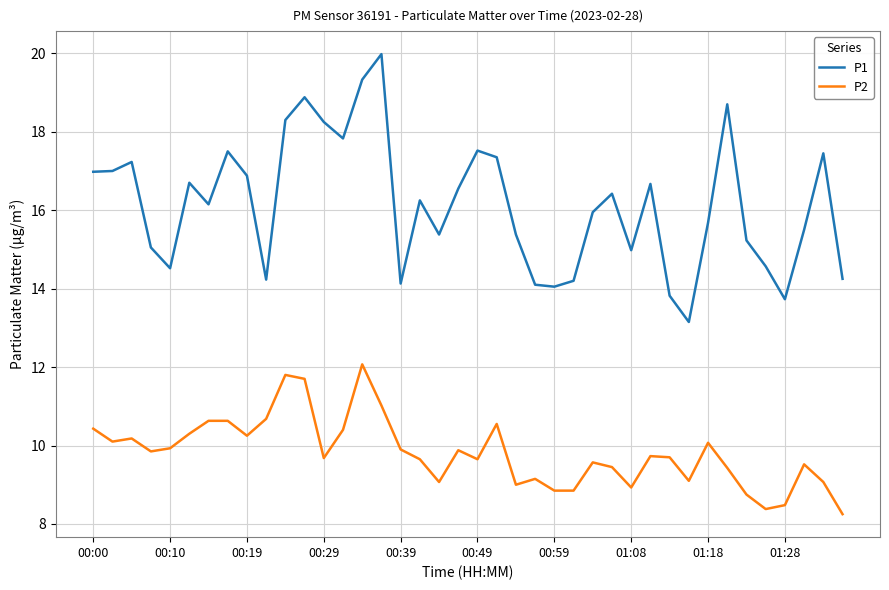

Which series has the largest total across all categories?

P1